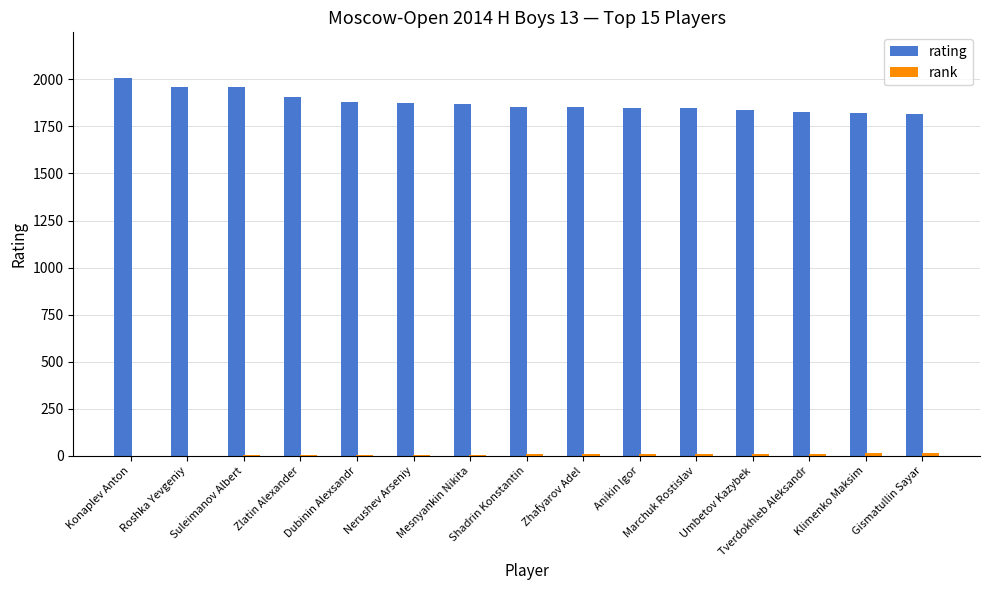

At which category is the sum across all series the highest?

Konaplev Anton